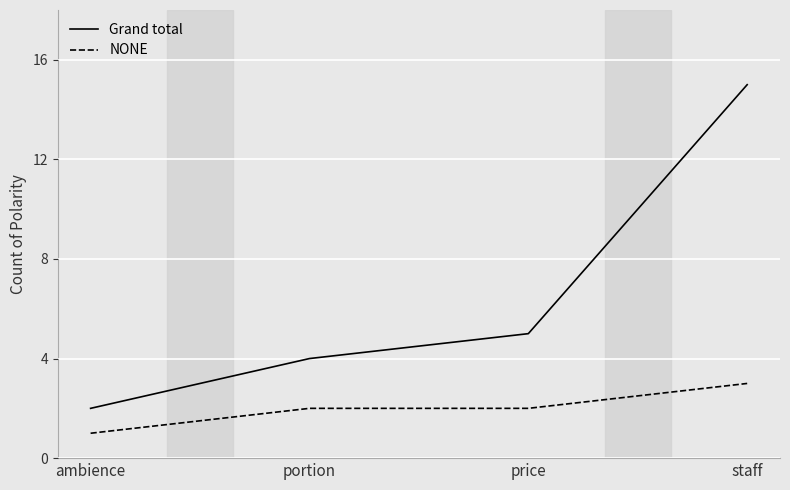

Is it true that NONE equals 0 at ambience?

False